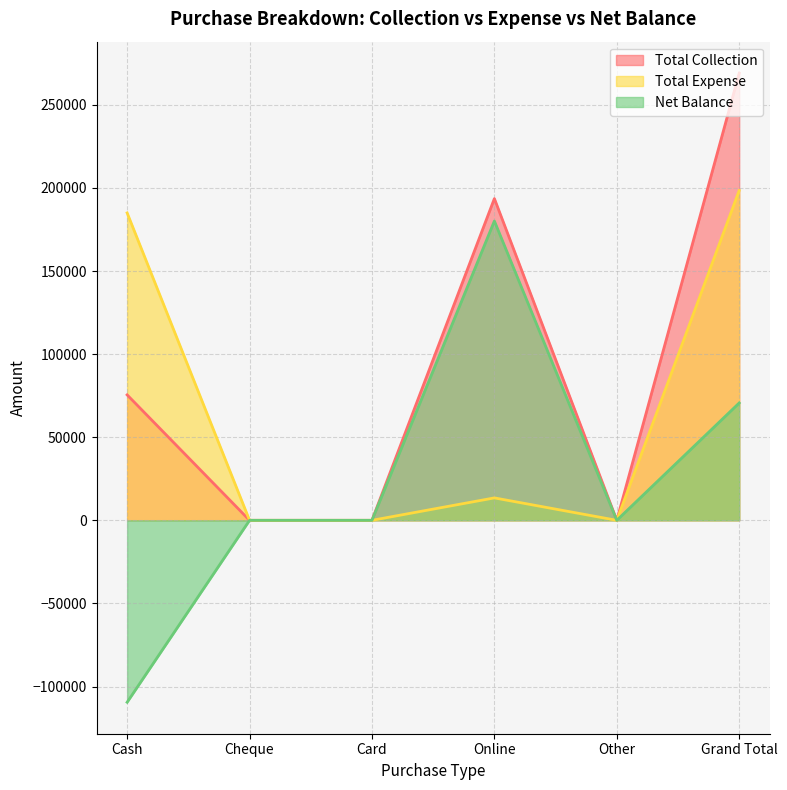

True or false: Total Collection has a value of 75487 at Cash.

True